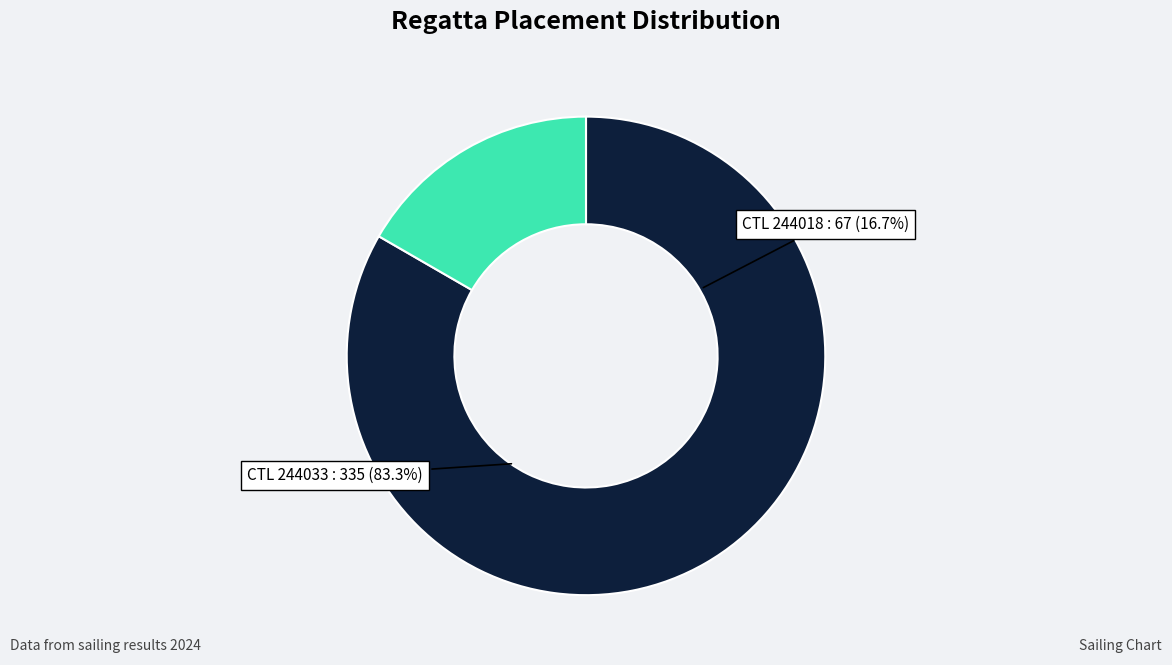

To the nearest percent, what is the average slice percentage?

50%